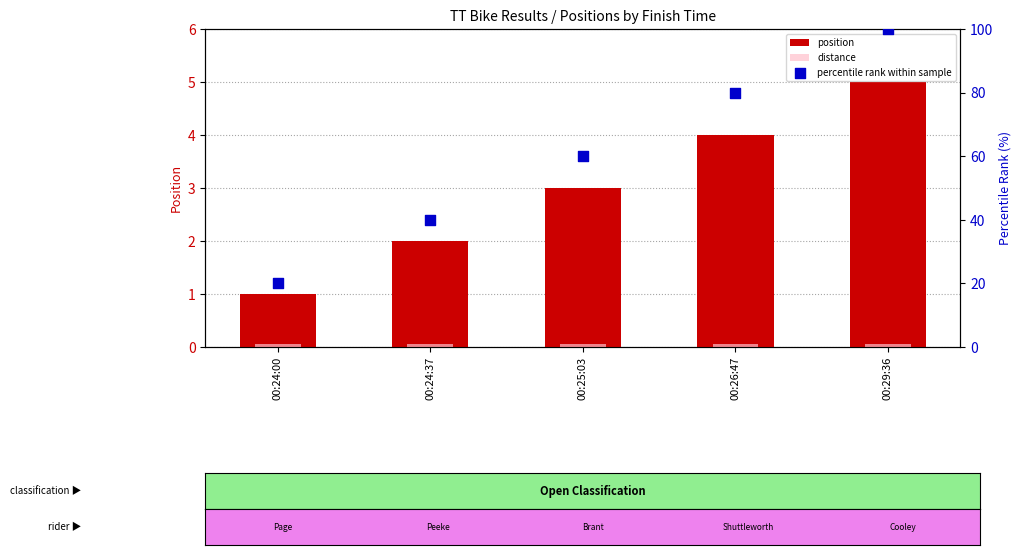

What is the total value across all series at 00:24:00?

21.1